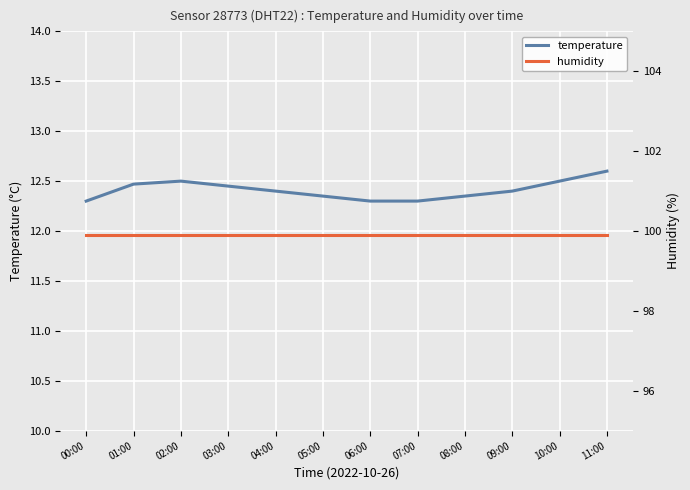

How many distinct data groups are displayed?

2